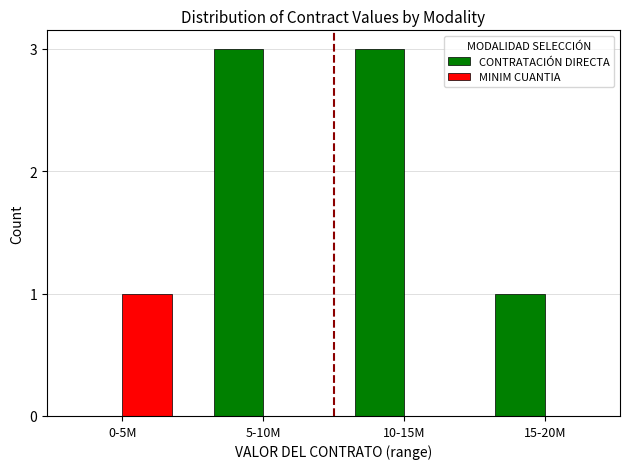

What is the sum of the CONTRATACIÓN DIRECTA values at 0-5M and 10-15M?

3